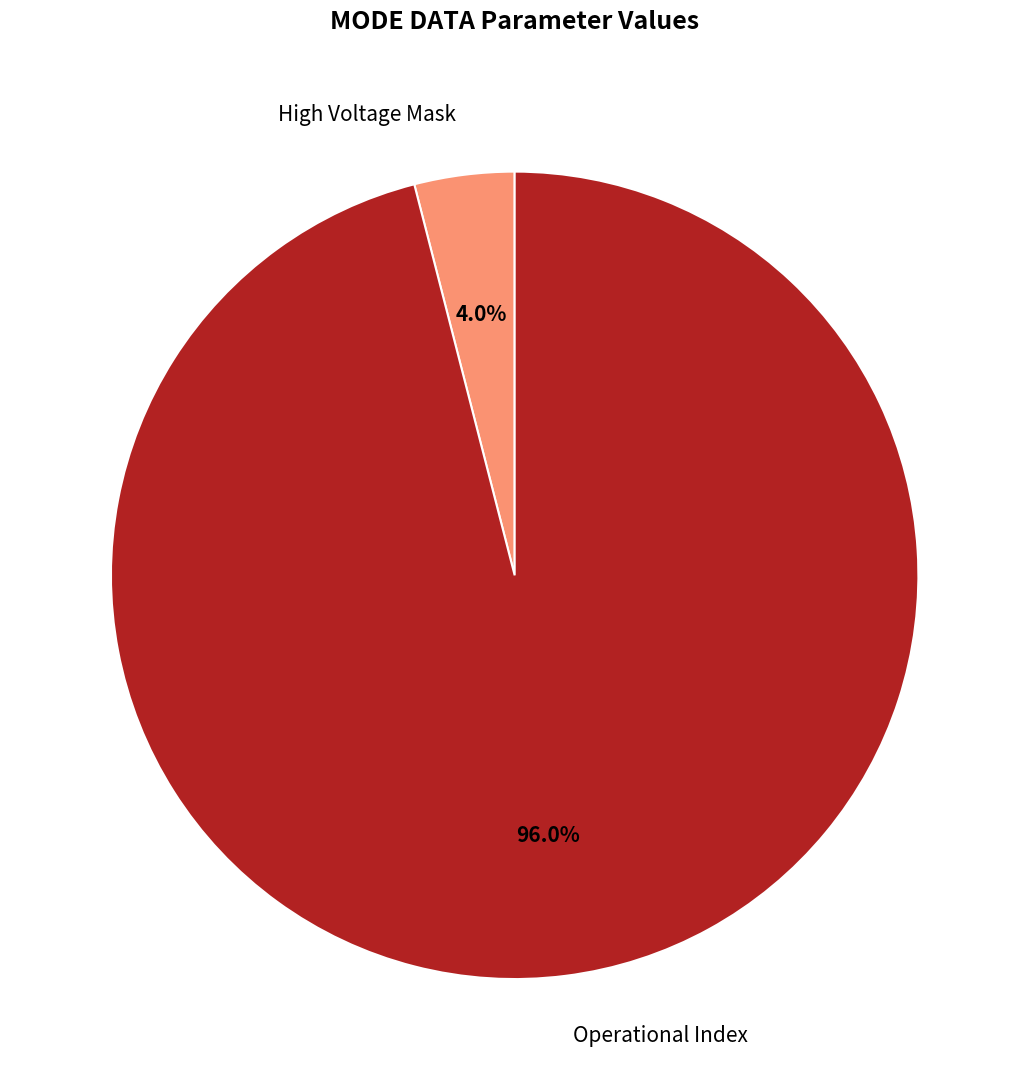

Rank the categories by value from highest to lowest.

Operational Index, High Voltage Mask